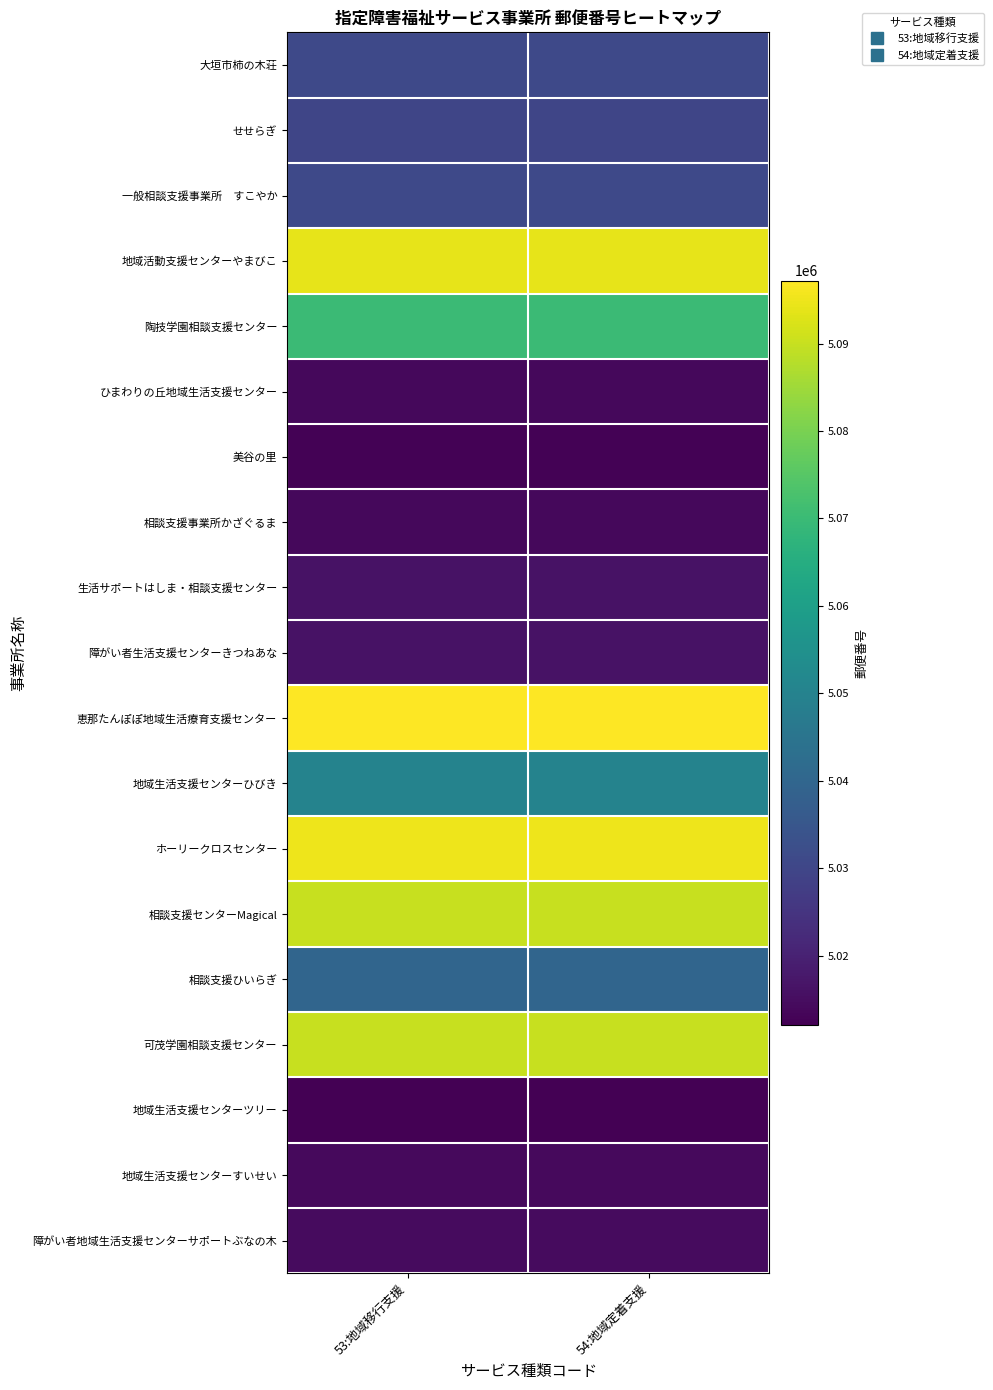

At how many categories does at least one series exceed 5062463?

2